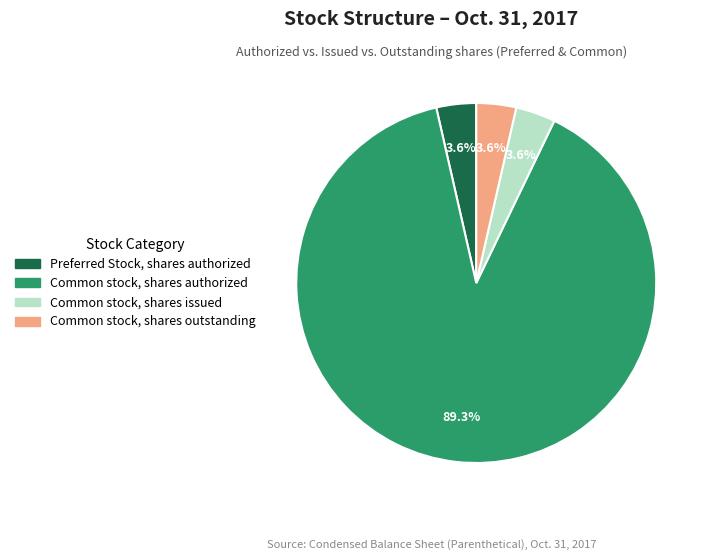

How many slices are in this pie chart?

4